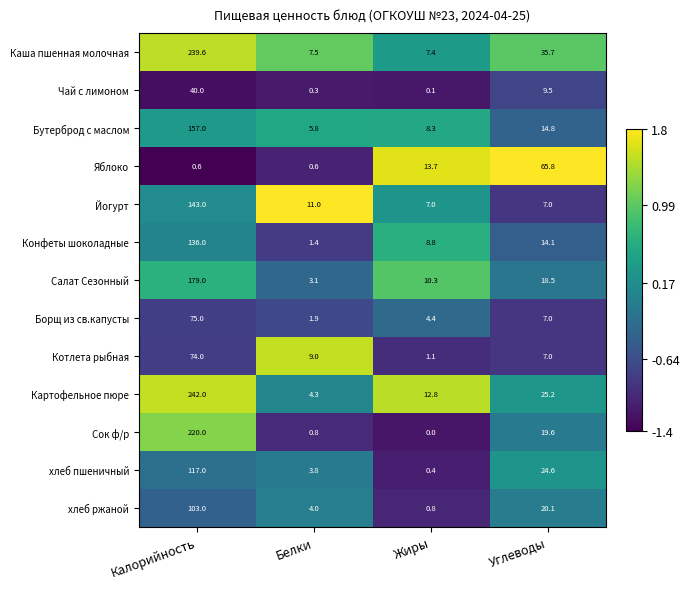

The Конфеты шоколадные series shows 136.0 at Калорийность. True or false?

True